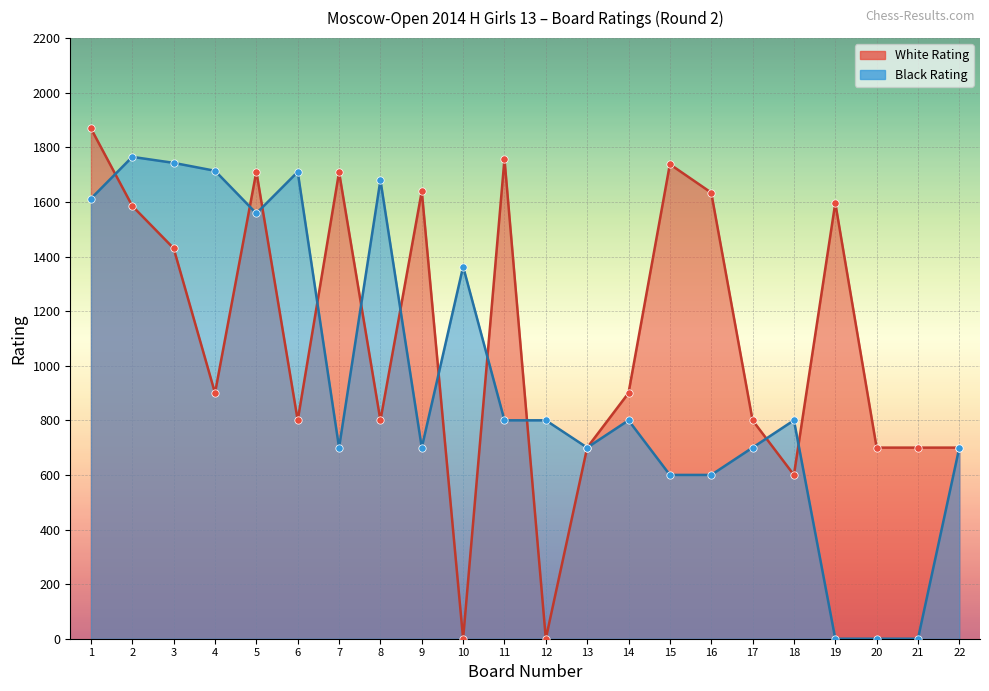

Which series has the largest total across all categories?

White Rating